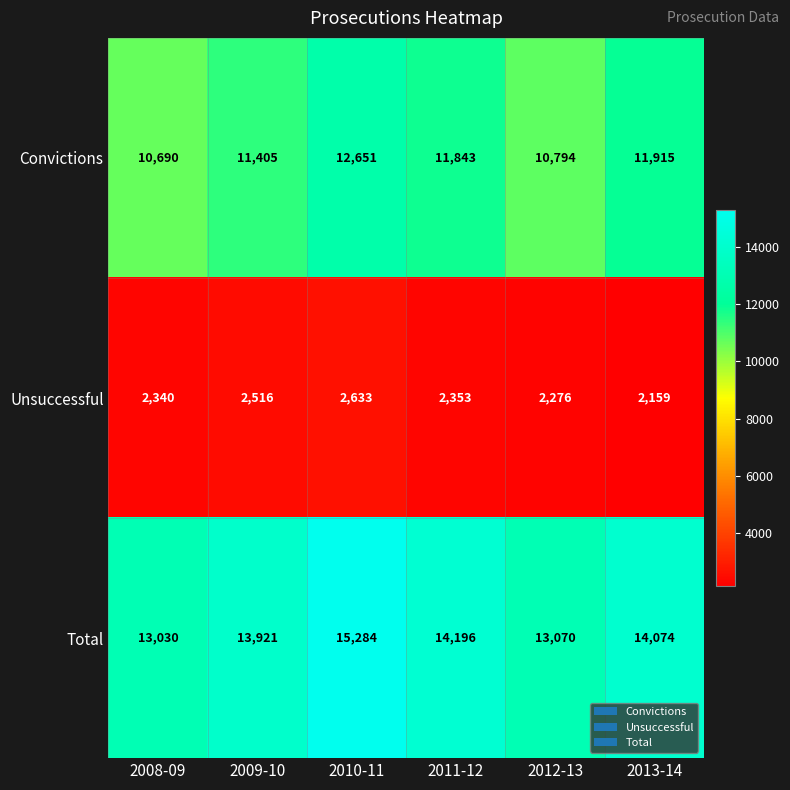

The value of Convictions at 2008-09 is 10690. True or false?

True